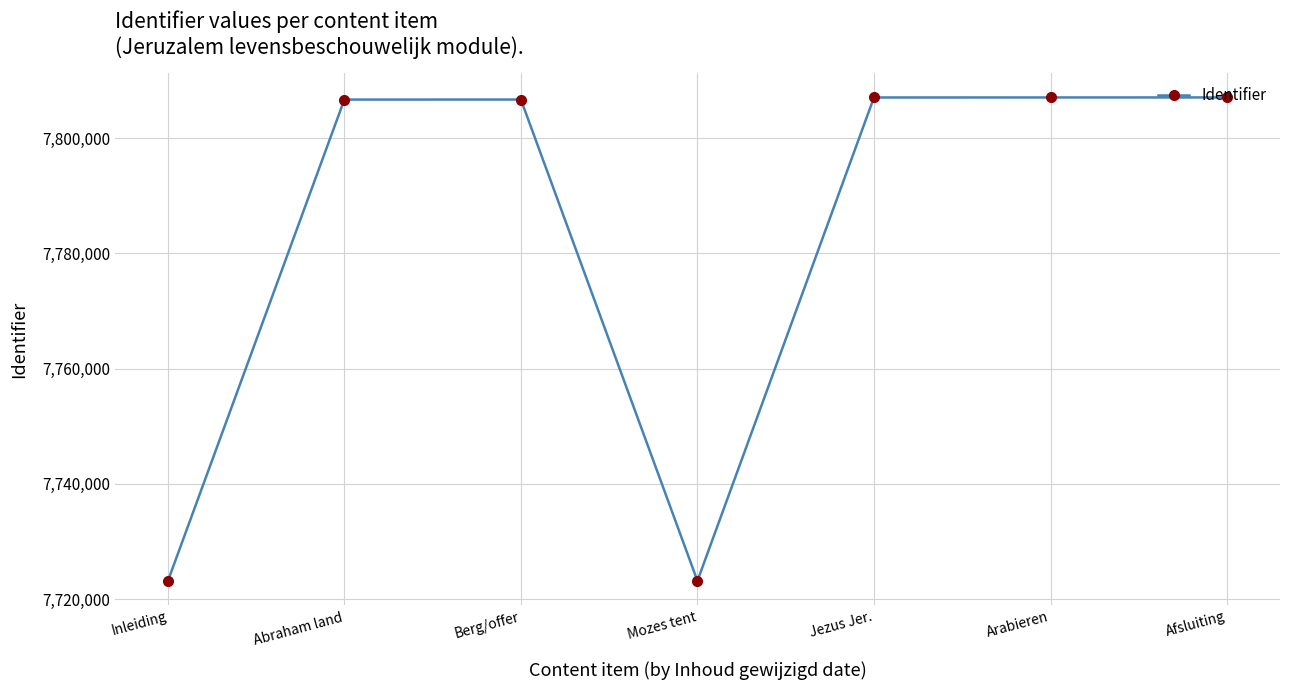

The value at Afsluiting is 7807053. True or false?

True